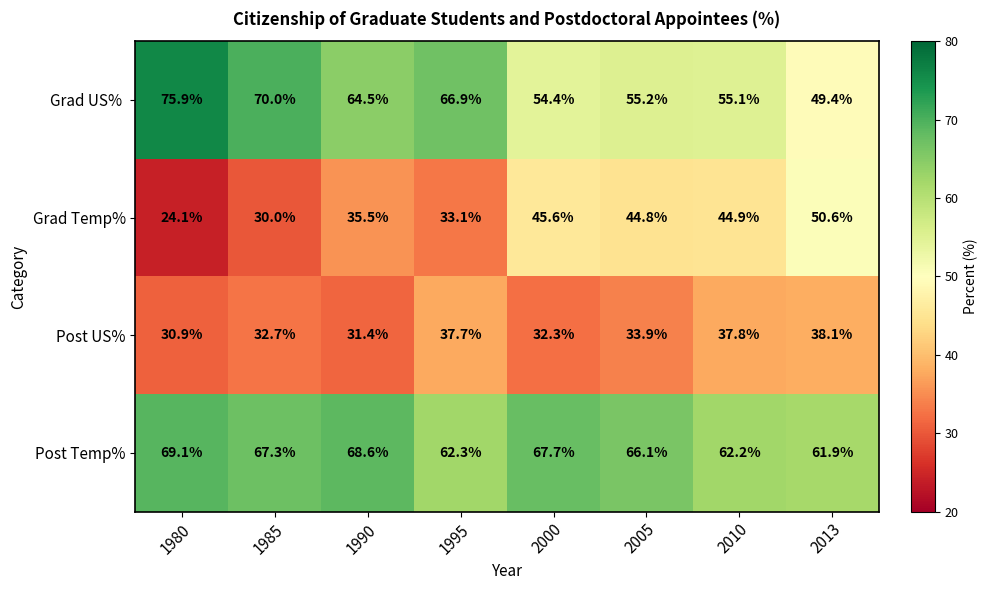

What is the sum of the Post US% values at 1995 and 2005?

71.6